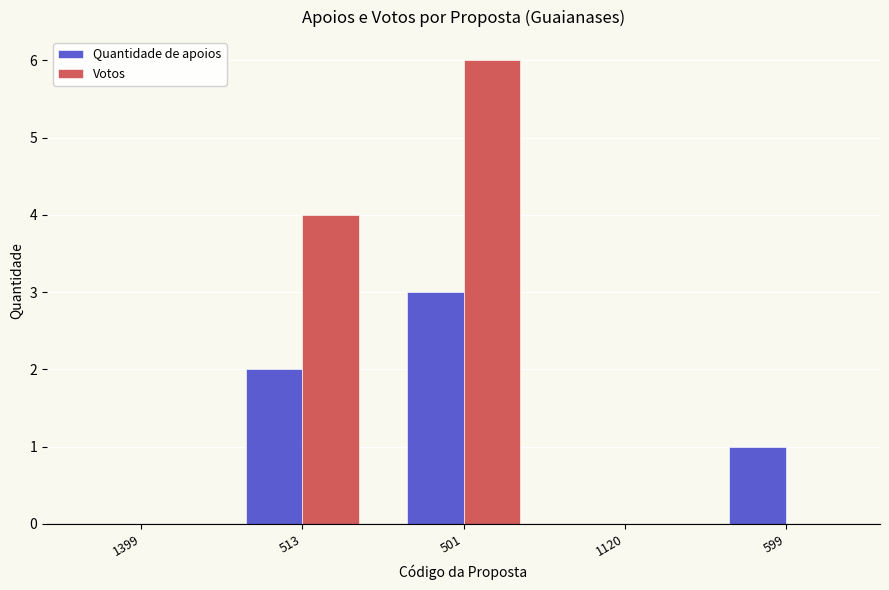

How many Quantidade de apoios values are between 0 and 2?

4